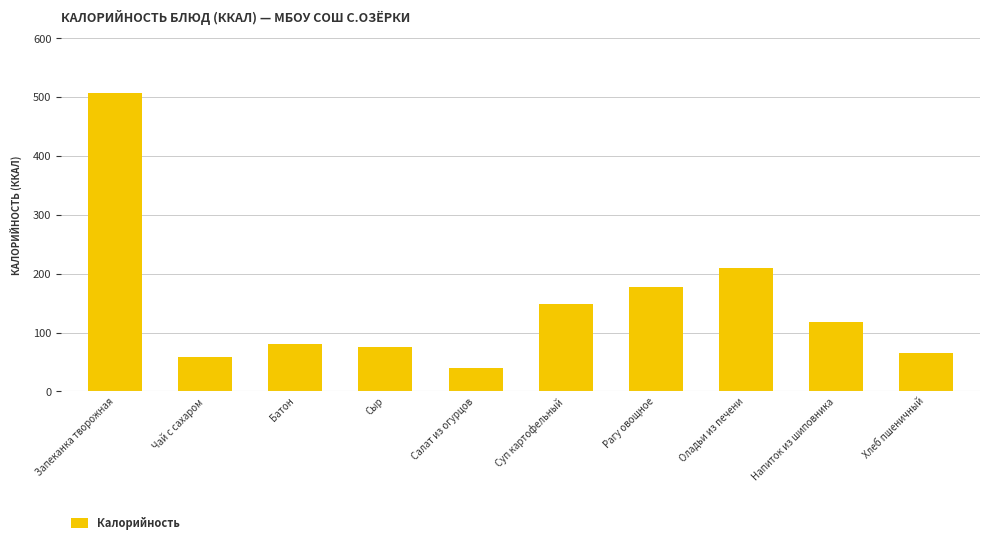

Reading left to right, what are all the values shown in this chart?

Запеканка творожная=508.0	Чай с сахаром=59.0	Батон=80.0	Сыр=76.0	Салат из огурцов=40.4	Суп картофельный=148.5	Рагу овощное=178.0	Оладьи из печени=210.0	Напиток из шиповника=118.0	Хлеб пшеничный=65.0